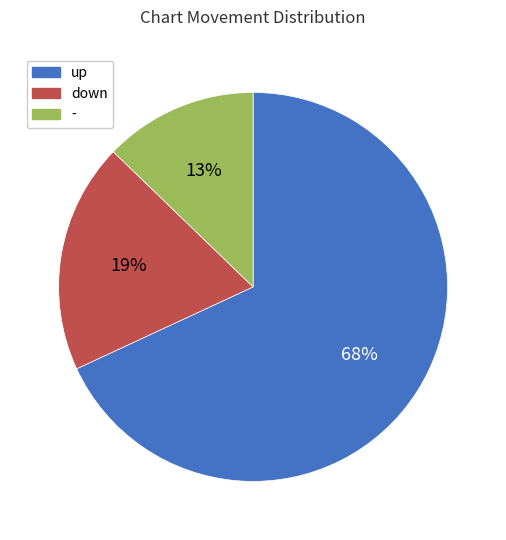

Between up and -, which is larger?

up